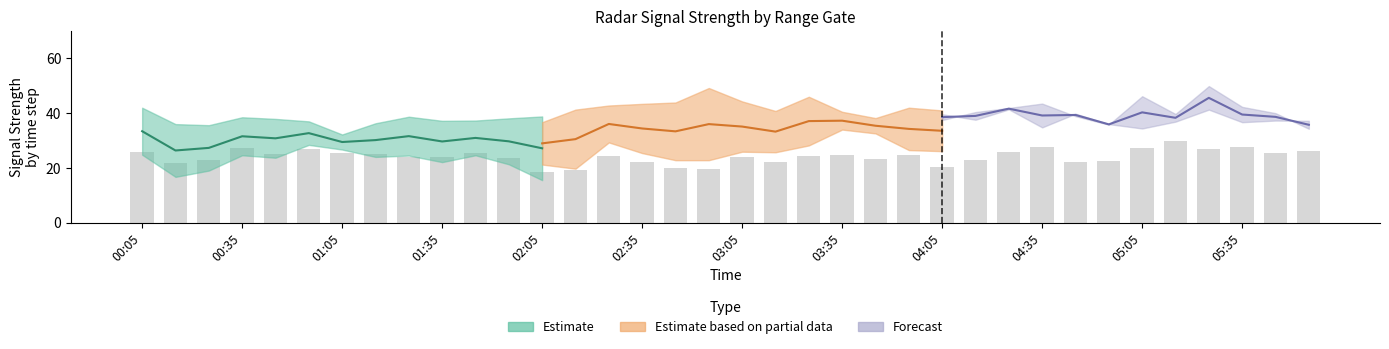

The 7.318 series shows 45.2 at 2006/09/13 03:35. True or false?

False